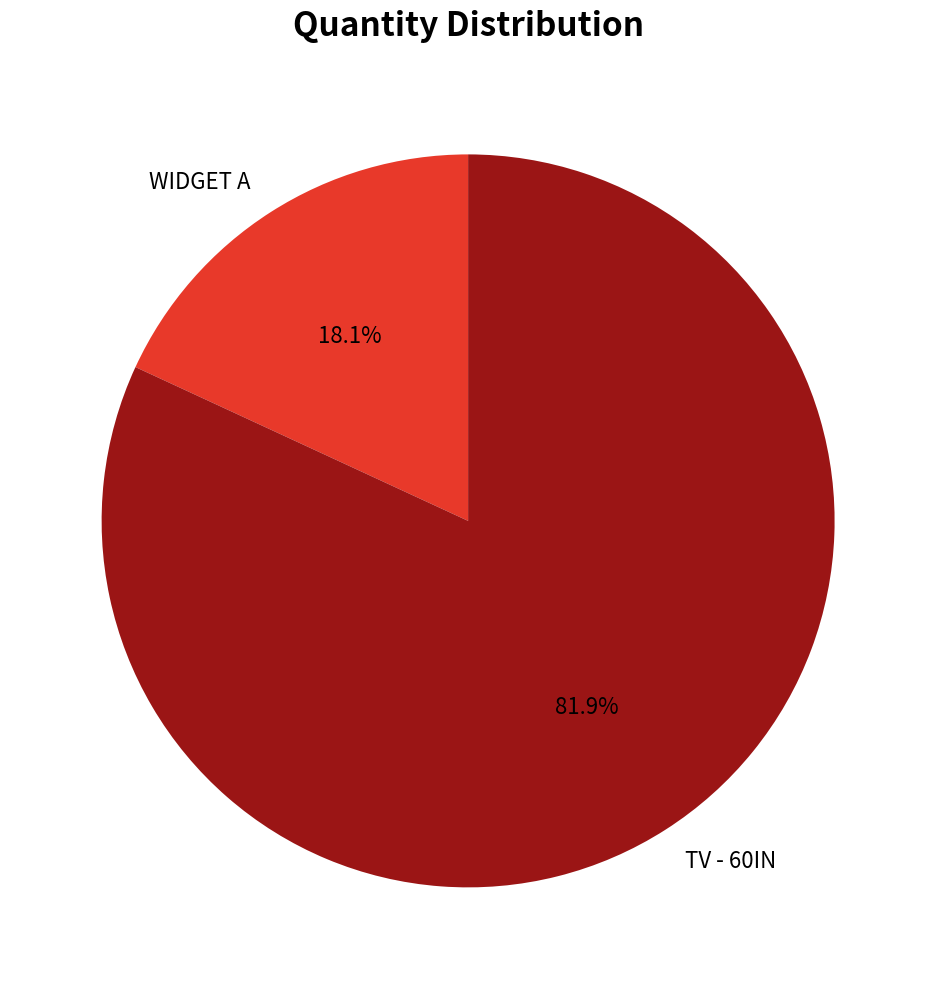

Between WIDGET A and TV - 60IN, which is larger?

TV - 60IN